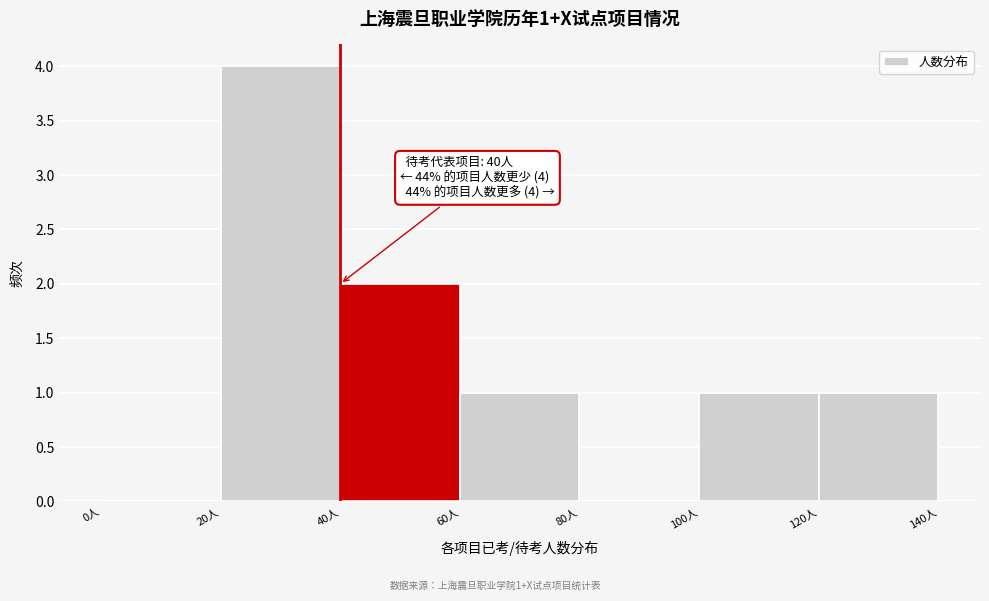

Which range on the x-axis has the tallest bar?

20 to 40